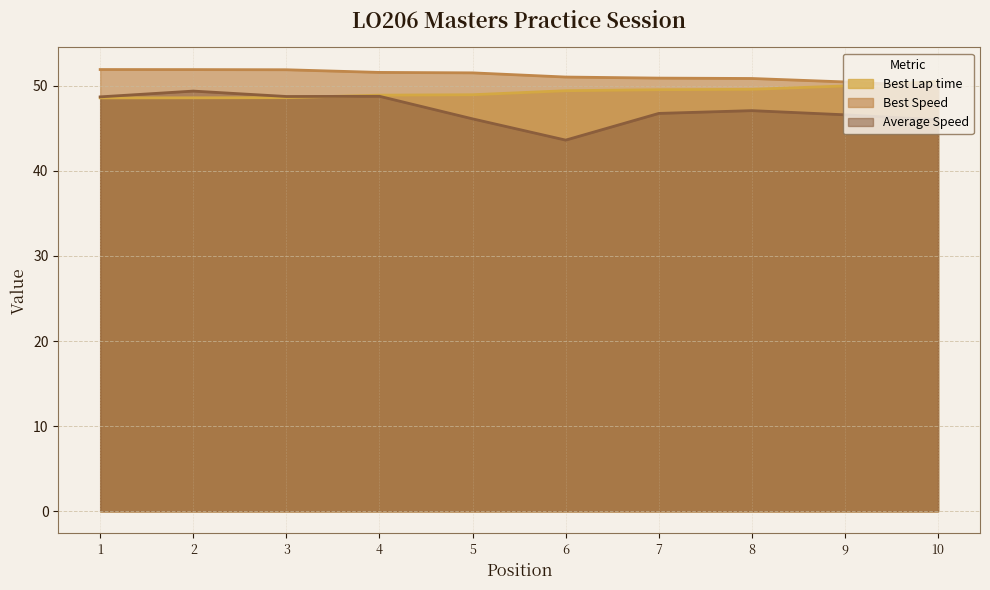

Where does the Average Speed series first go above 47?

1